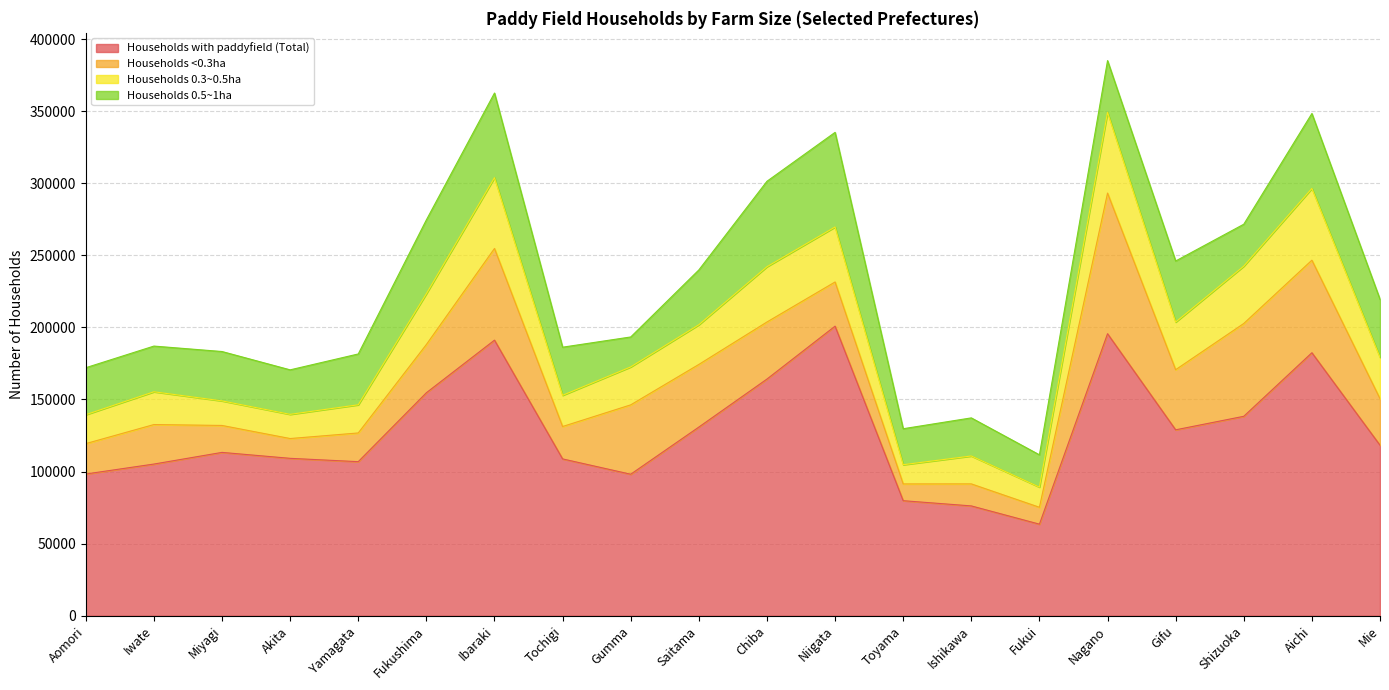

What is the maximum value for Households with paddyfield (Total)?

200861